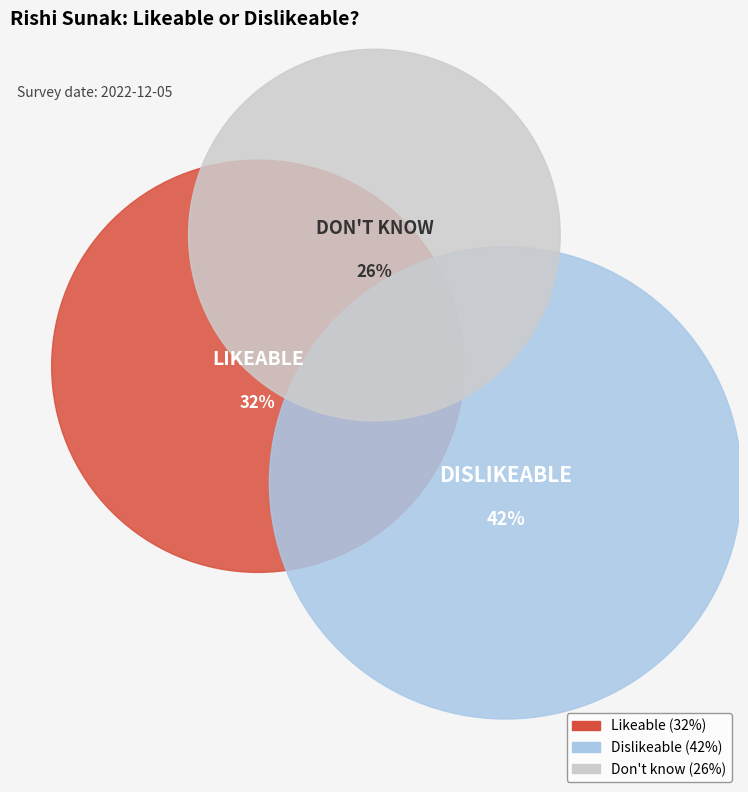

The Likeable slice represents 20% of the pie. True or false?

False